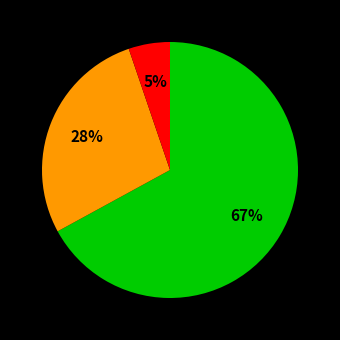

To the nearest percent, what is the average slice percentage?

33%